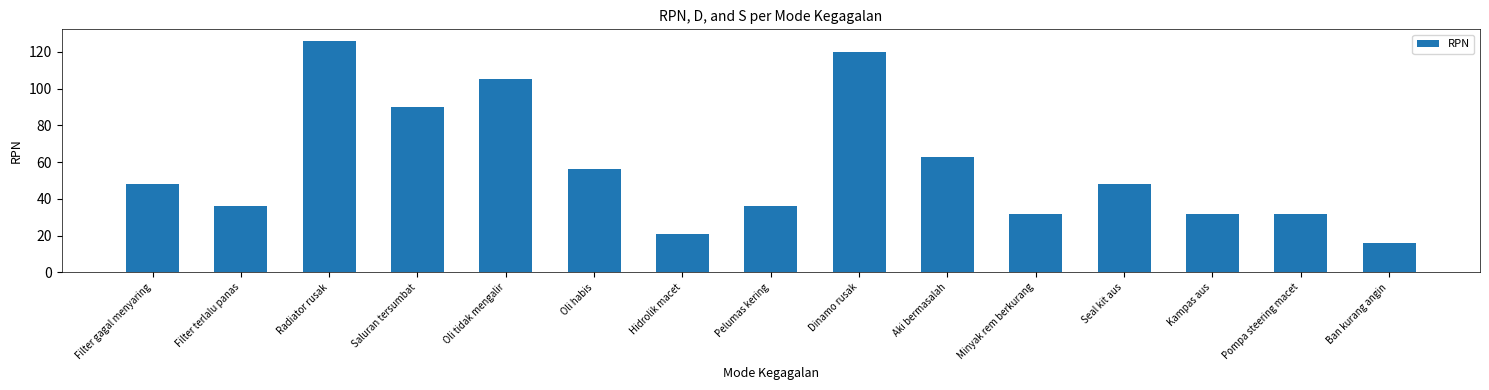

What is the minimum value shown in the chart?

16